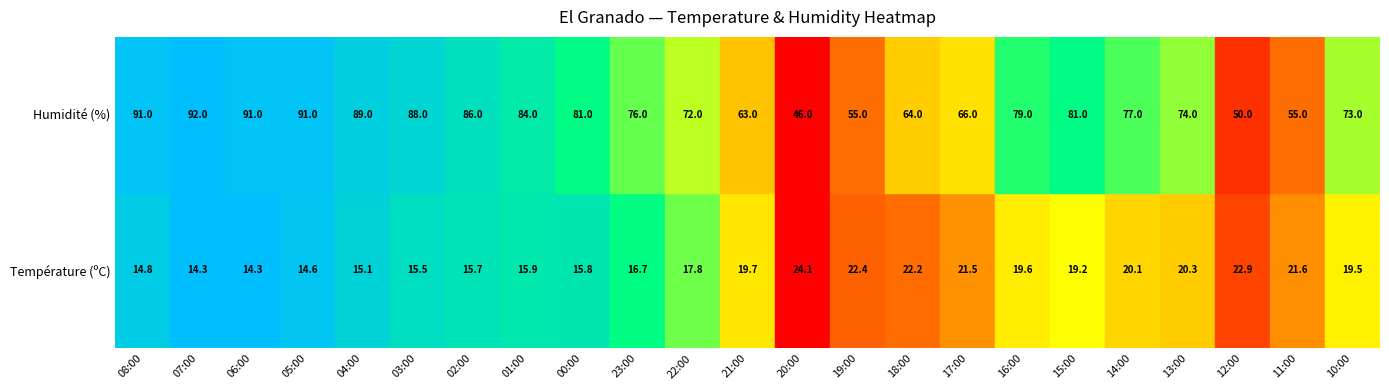

Which has a higher value, 0 or 1?

1